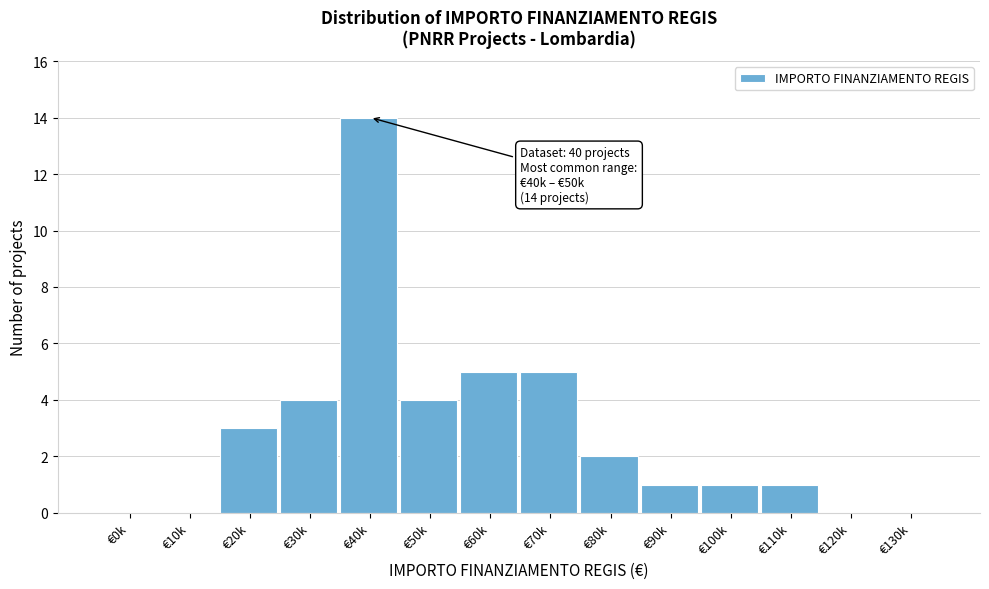

Reading right to left, list all the values displayed in this chart.

€130k=0	€120k=0	€110k=1	€100k=1	€90k=1	€80k=2	€70k=5	€60k=5	€50k=4	€40k=14	€30k=4	€20k=3	€10k=0	€0k=0